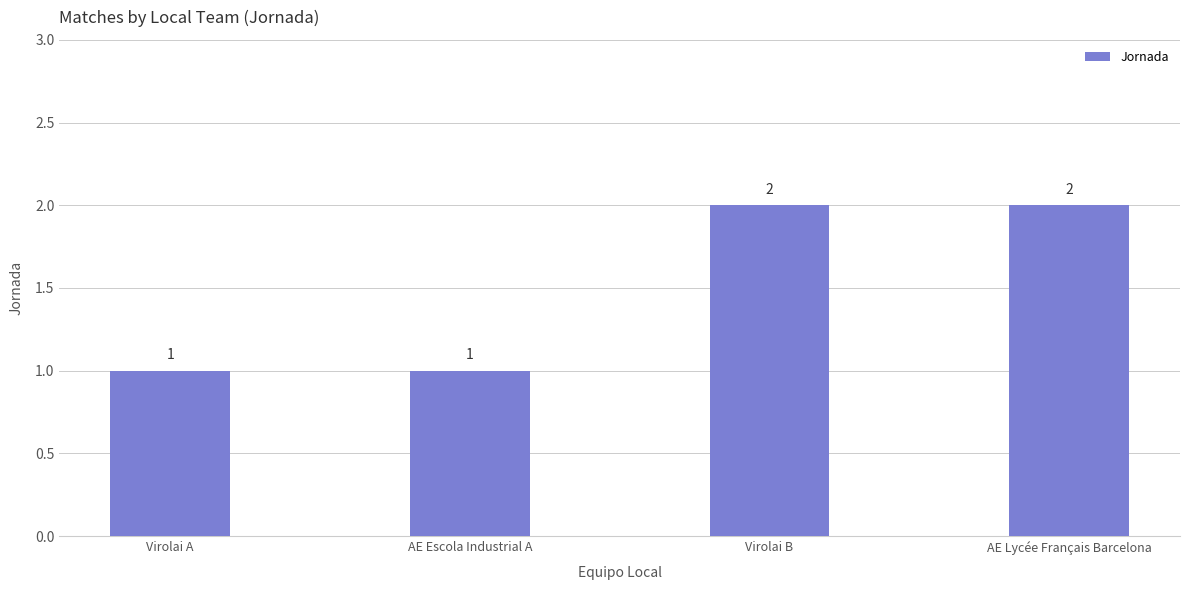

How many values are below 2?

2